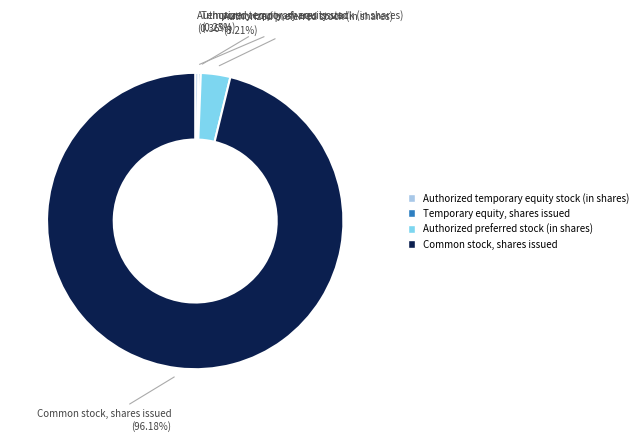

Which category has the biggest portion of the pie?

Common stock, shares issued